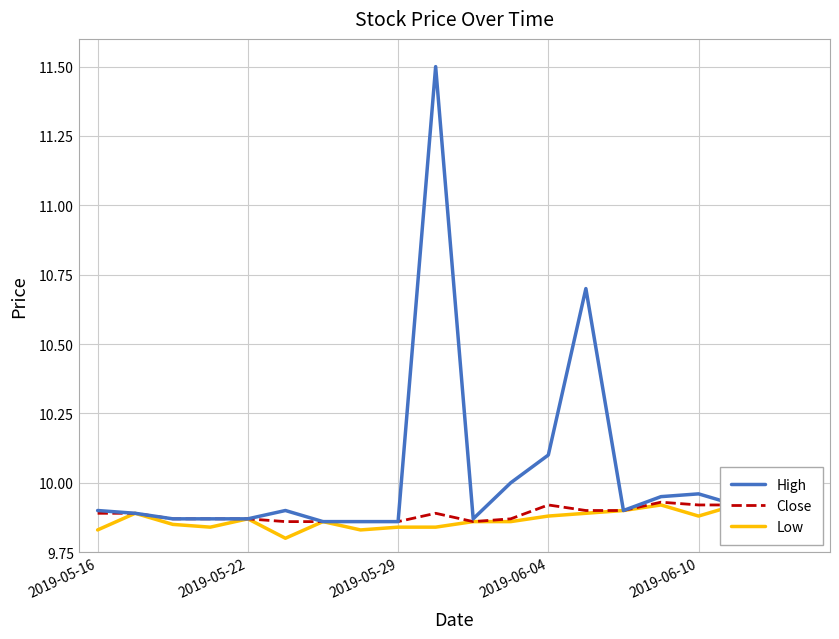

List the series in order of their peak value, highest first.

High, Close, Low